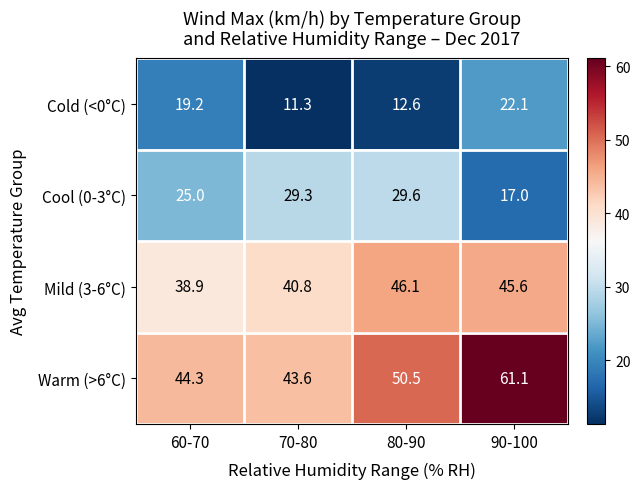

How many data points in Warm (>6°C) are less than 50?

2